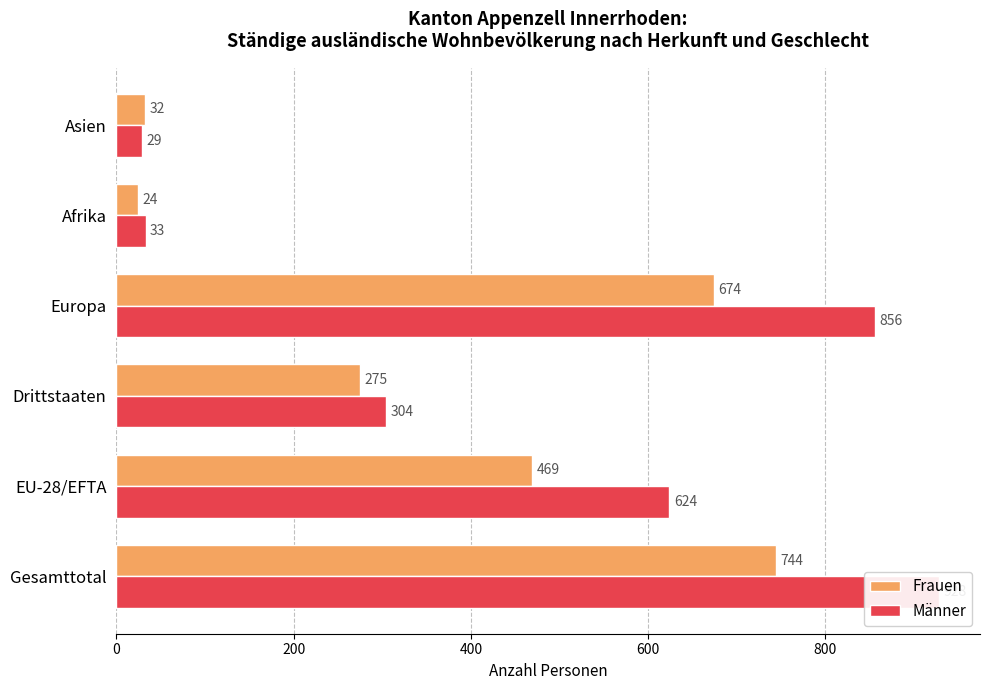

What are all the series names shown in the legend?

Frauen, Männer